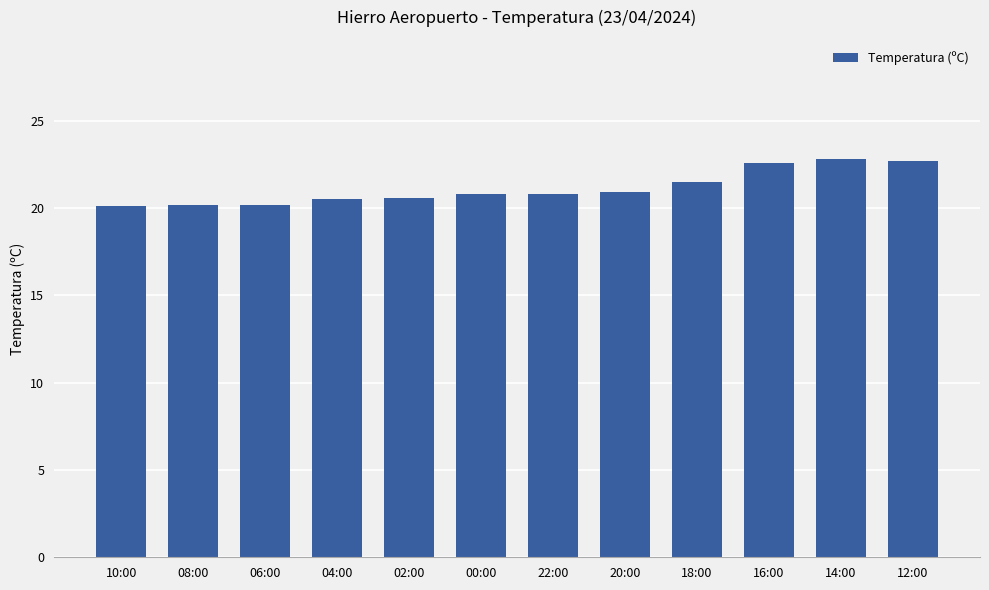

True or false: the data shows 22.6 at 16:00.

True